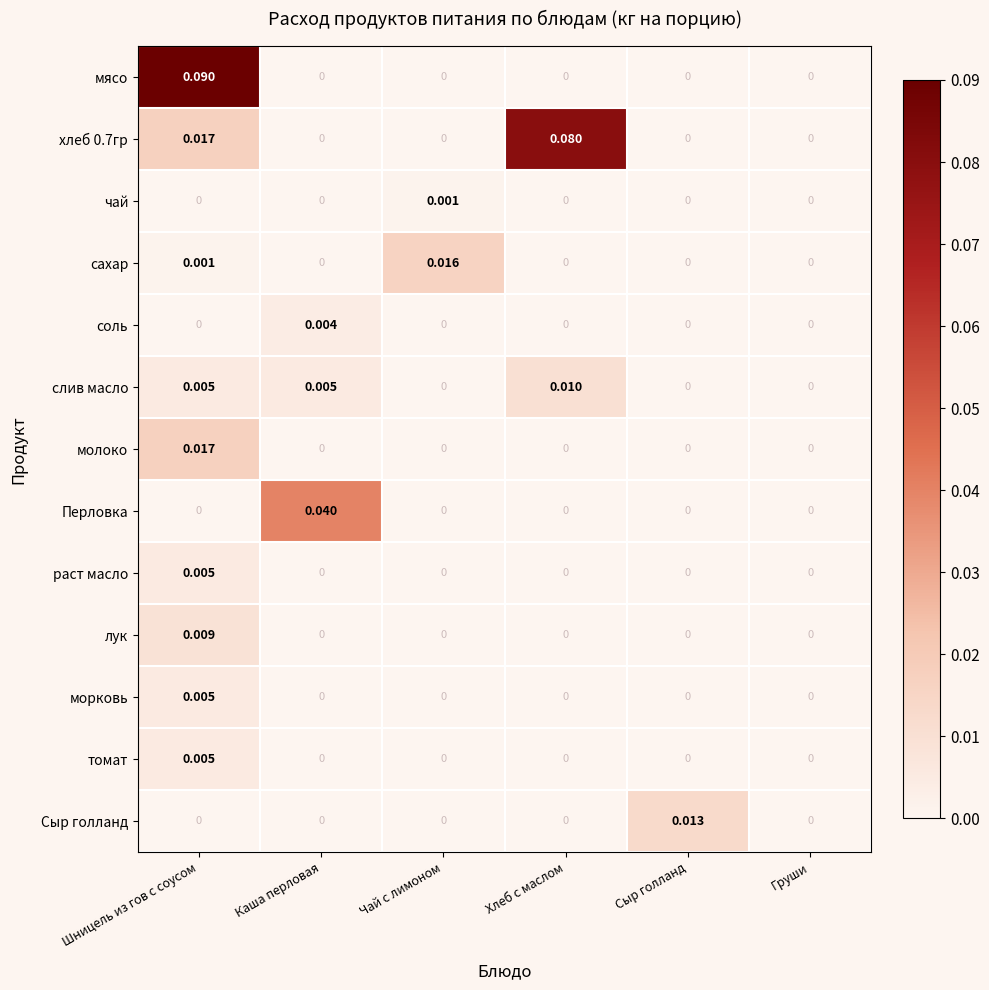

Between Сыр голланд and Груши, which series saw the biggest shift?

Сыр голланд